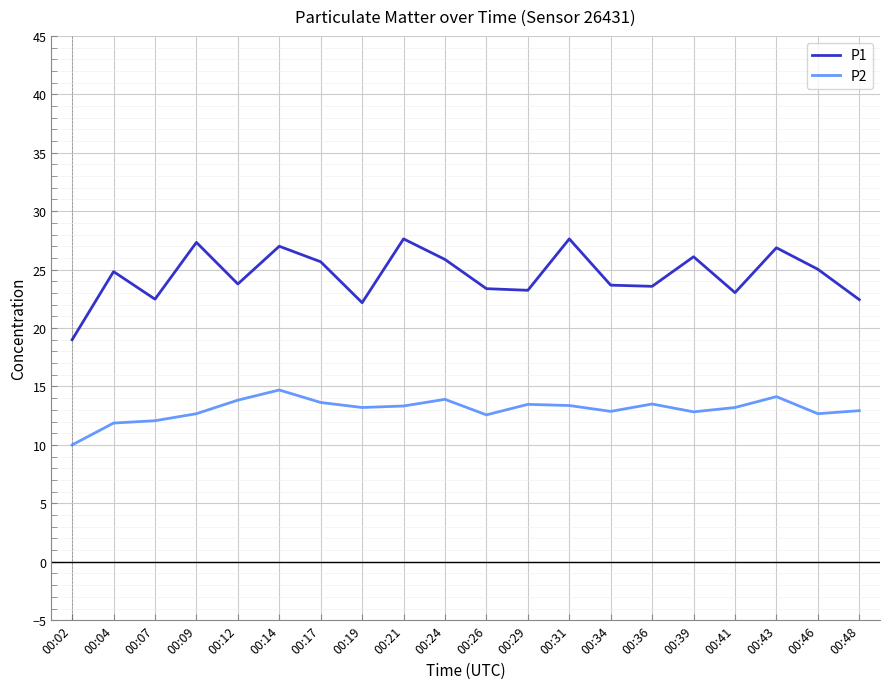

What are all the series names shown in the legend?

P1, P2